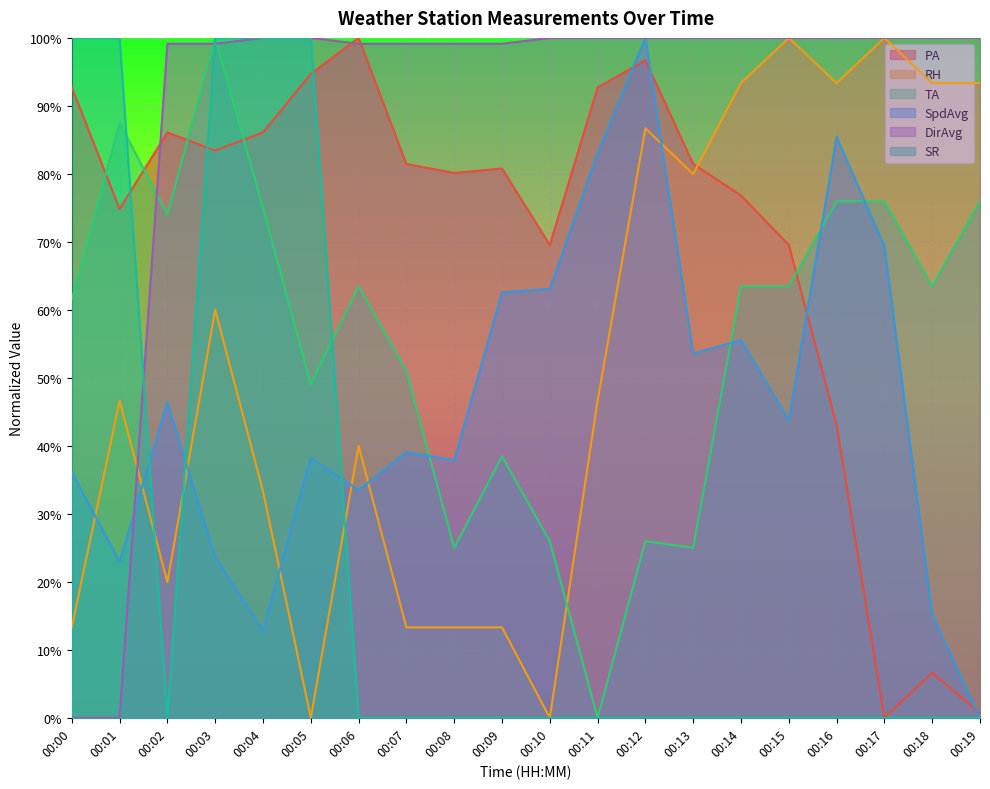

Between 00:13 and 00:02, which is larger?

00:02